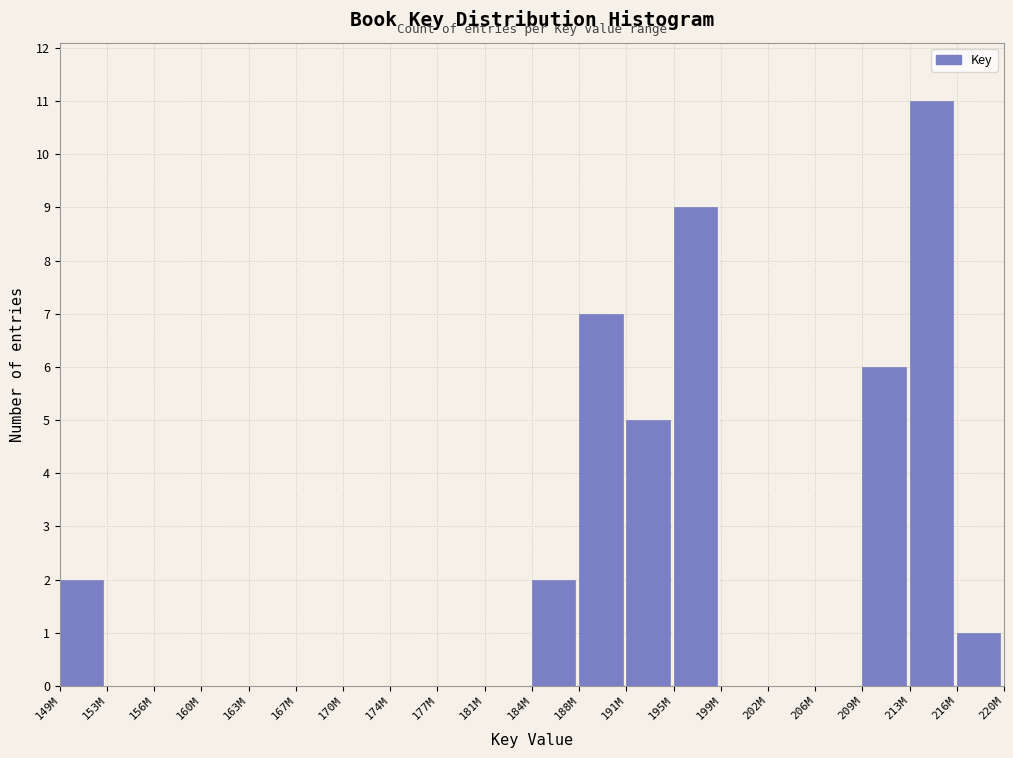

Reading left to right, what are all the values shown in this chart?

149M=2	153M=0	156M=0	160M=0	163M=0	167M=0	170M=0	174M=0	177M=0	181M=0	184M=2	188M=7	191M=5	195M=9	199M=0	202M=0	206M=0	209M=6	213M=11	216M=1